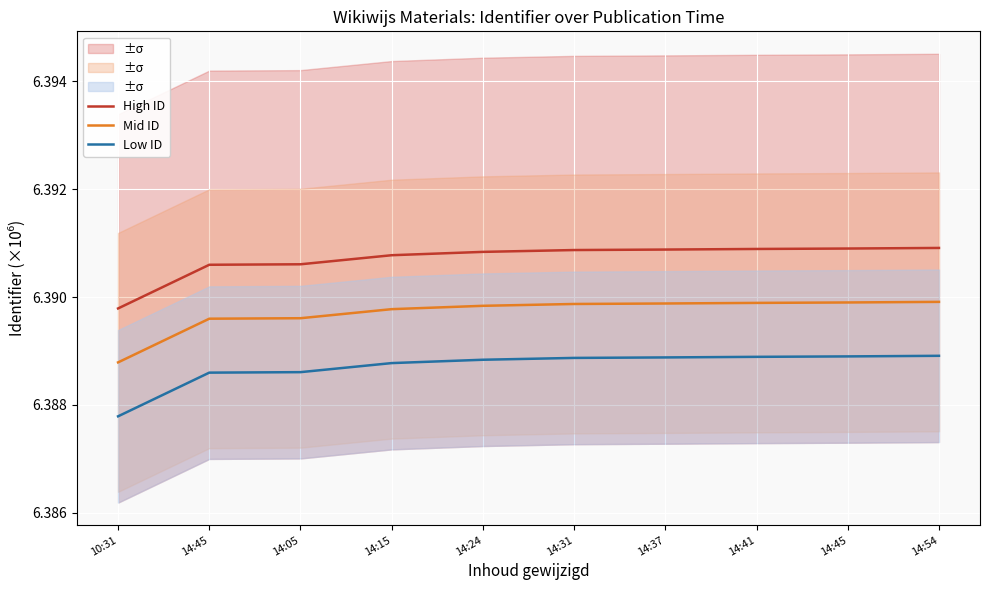

Reading right to left, what are all the values shown in this chart?

High ID: 6.4	6.4	6.4	6.4	6.4	6.4	6.4	6.4	6.4	6.4
Mid ID: 6.4	6.4	6.4	6.4	6.4	6.4	6.4	6.4	6.4	6.4
Low ID: 6.4	6.4	6.4	6.4	6.4	6.4	6.4	6.4	6.4	6.4